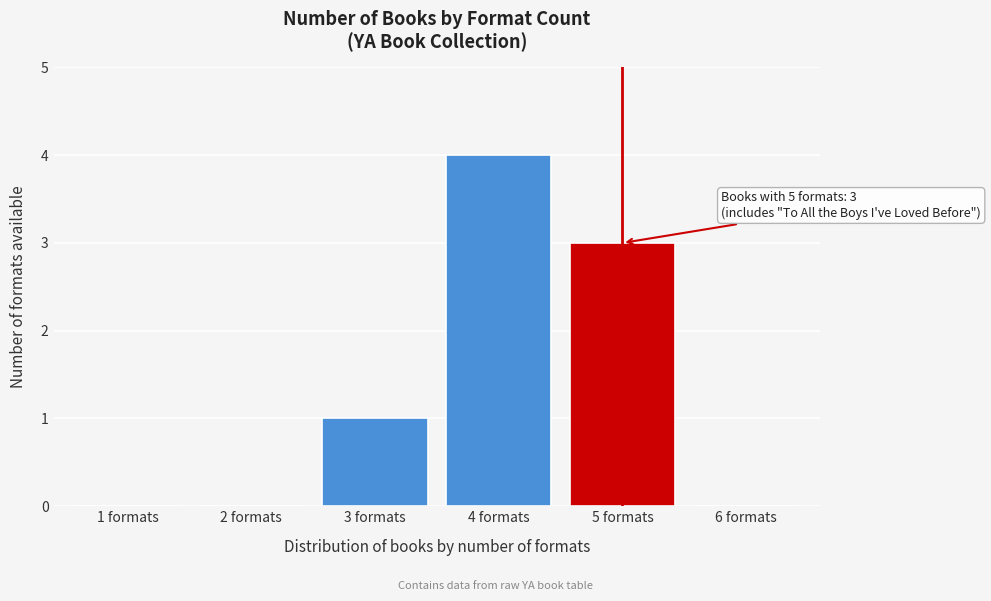

Reading left to right, extract all data points from this chart.

1 formats=0	2 formats=0	3 formats=1	4 formats=4	5 formats=3	6 formats=0